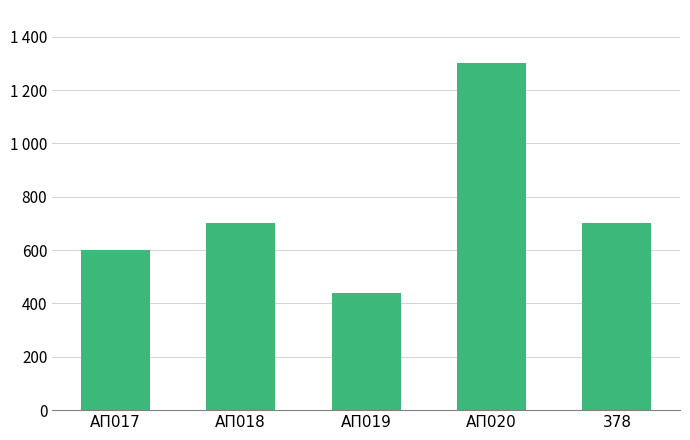

What is the value of the 2nd bar from the left?

700